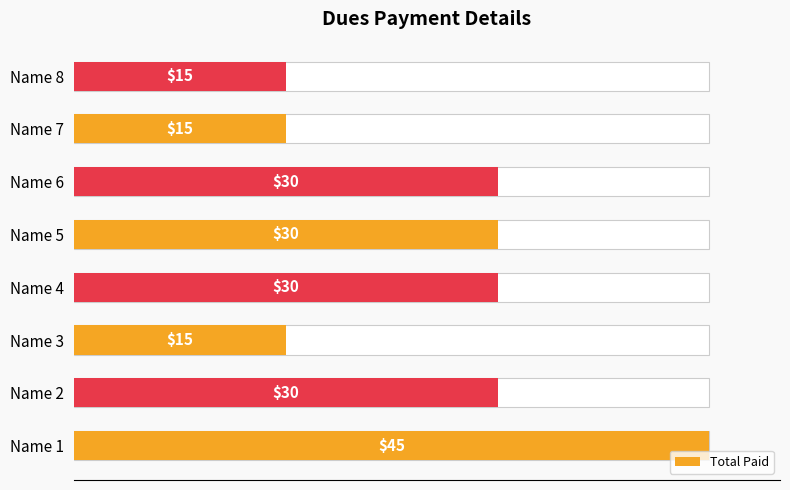

Is it true that the value at 7 is 5?

False